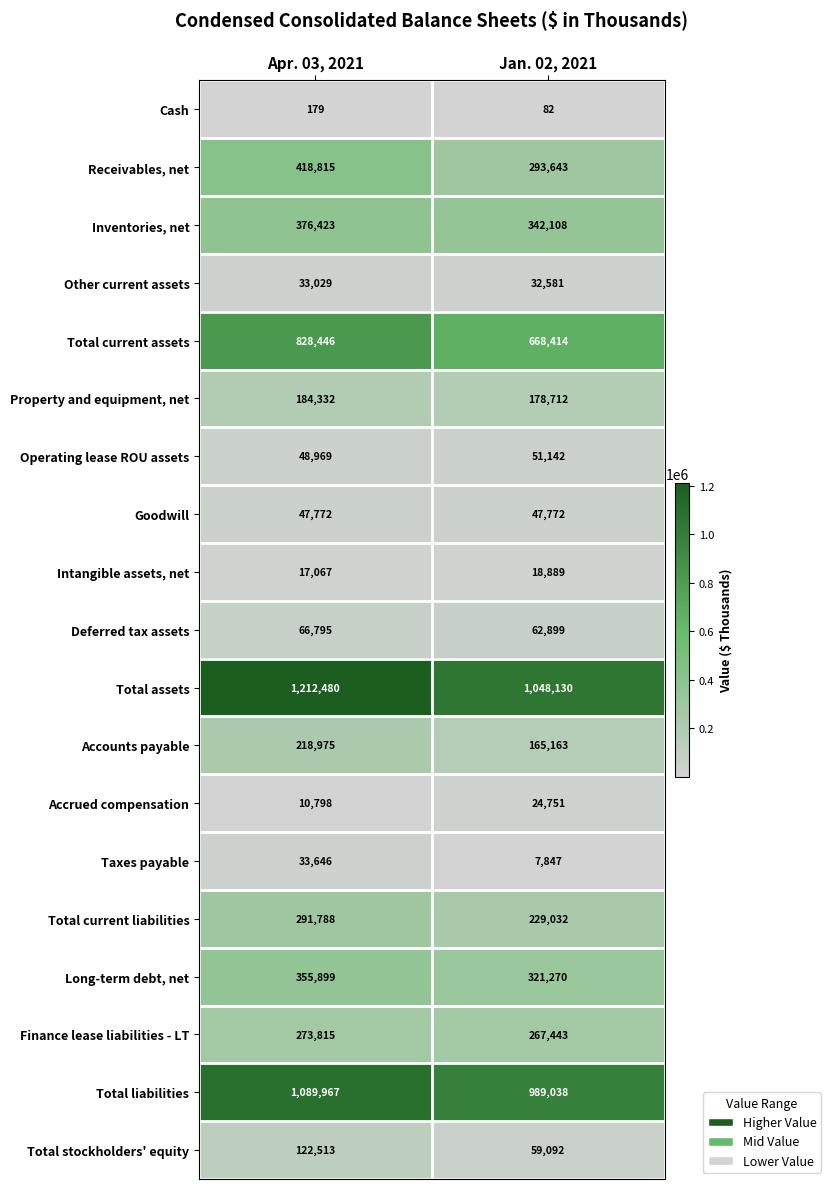

Which series has the largest range (max minus min)?

Total assets